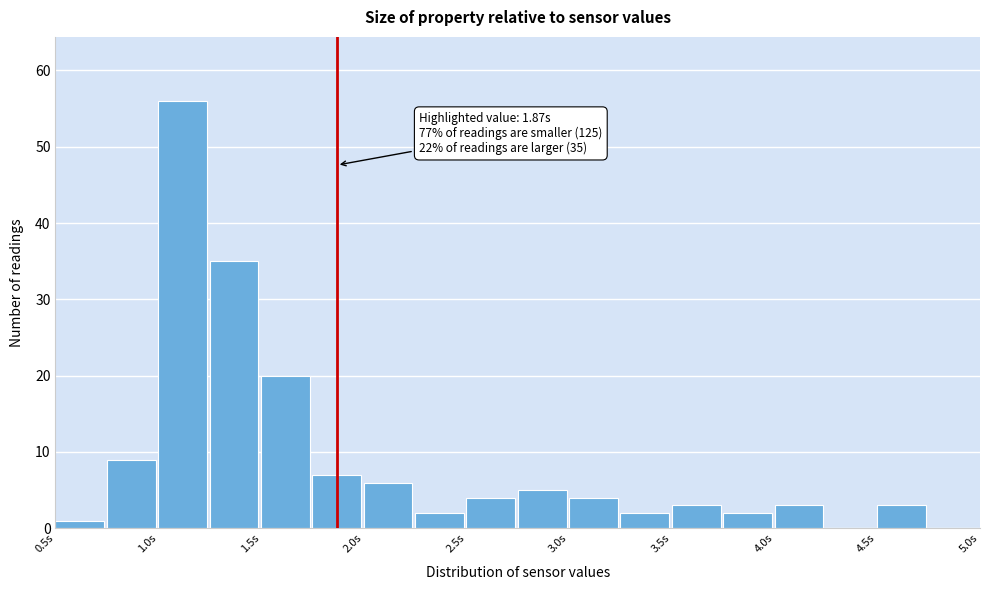

Which range on the x-axis has the tallest bar?

1.00 to 1.25